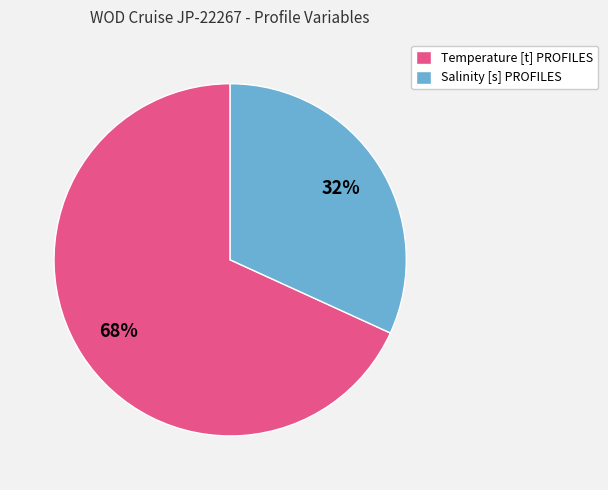

Approximately how many times larger is the value at Temperature [t] PROFILES compared to Salinity [s] PROFILES?

2.1